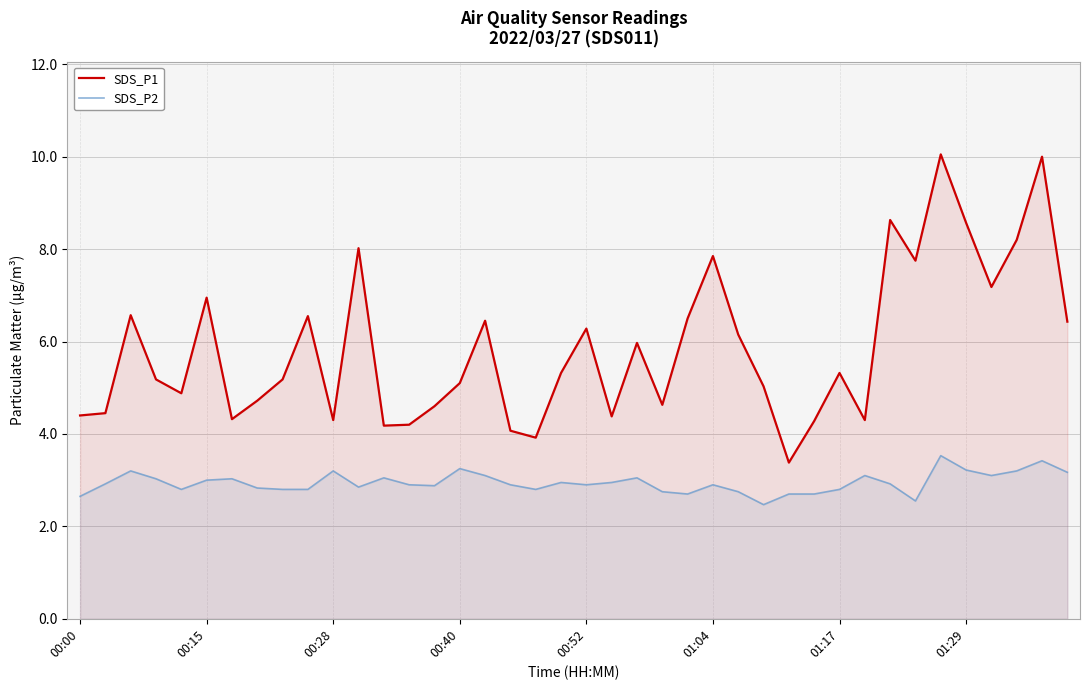

At which label is SDS_P1 closest to 6?

22